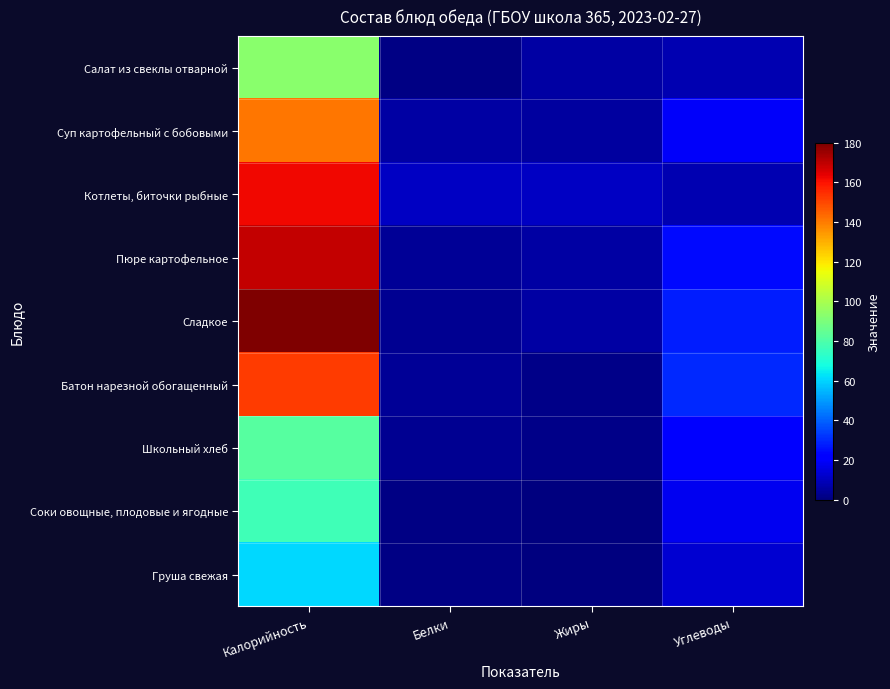

At how many categories does at least one series exceed 119?

1